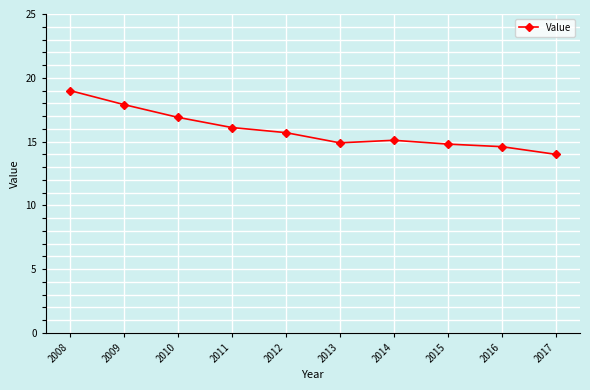

Where does the data first go above 15?

2008